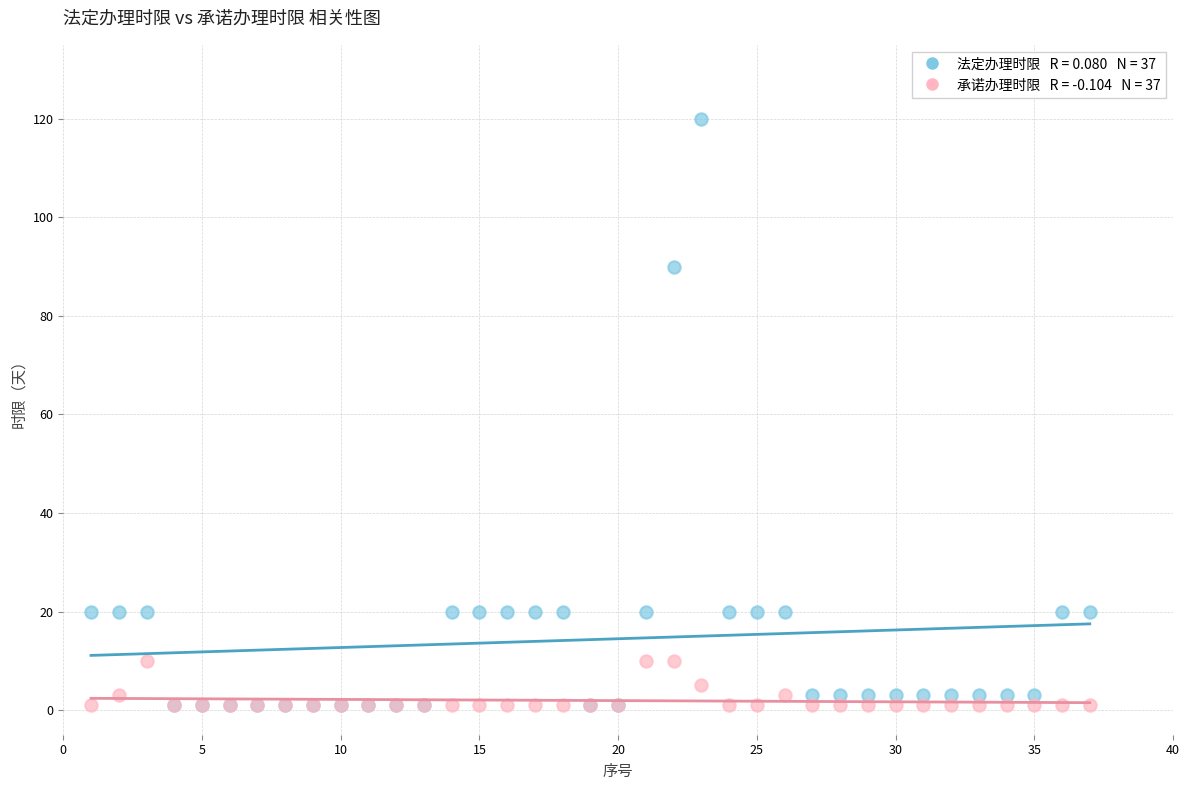

Across all series, what Y value is closest to 60?

90